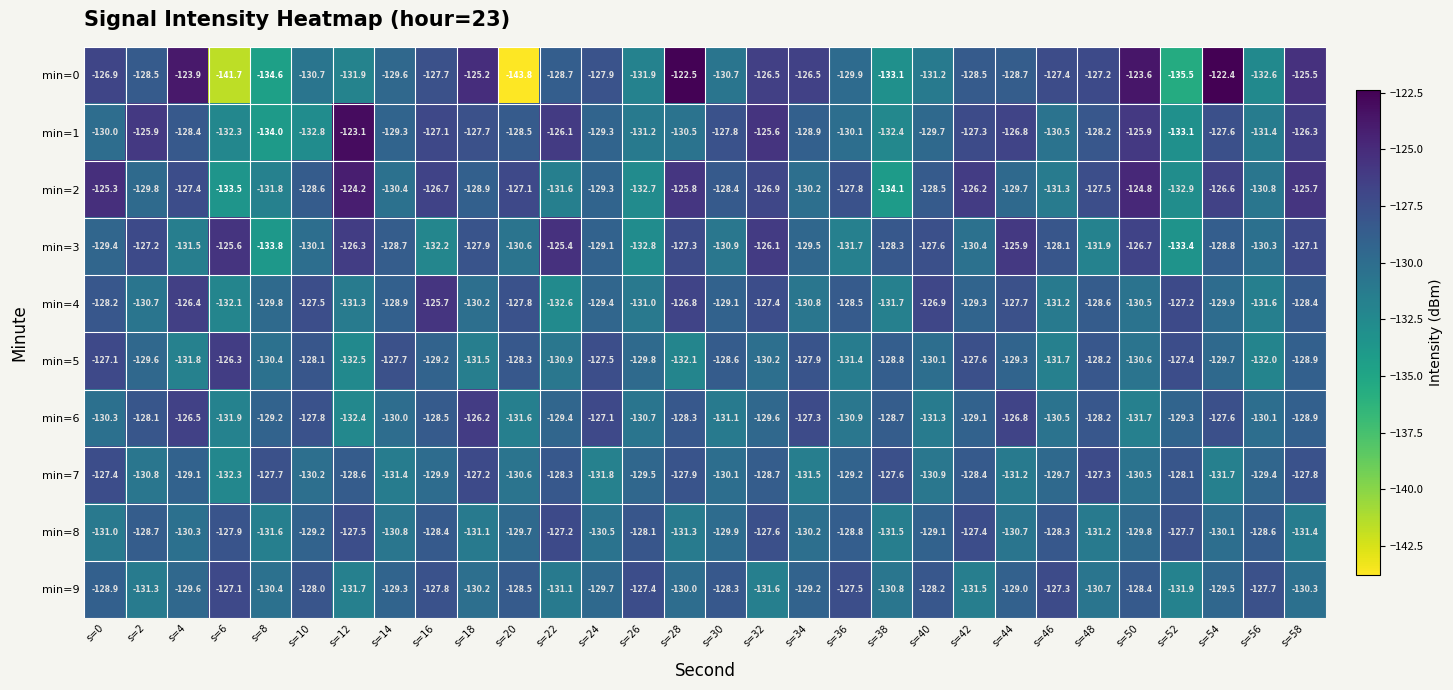

Rank the series at s=12 from lowest to highest value.

min=5, min=6, min=0, min=9, min=4, min=7, min=8, min=3, min=2, min=1